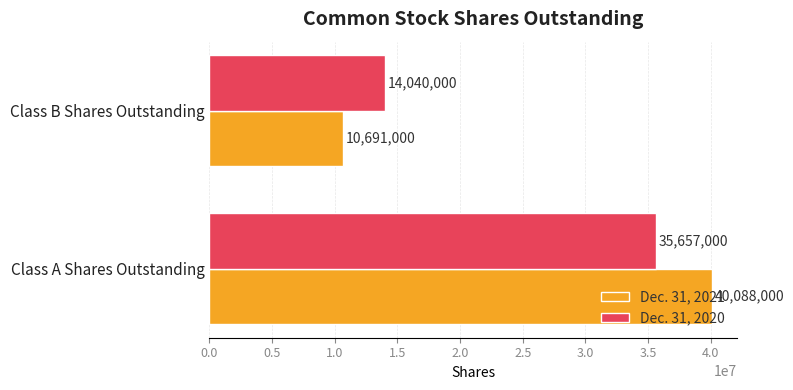

How many values in the Dec. 31, 2020 series are below 35657000?

1